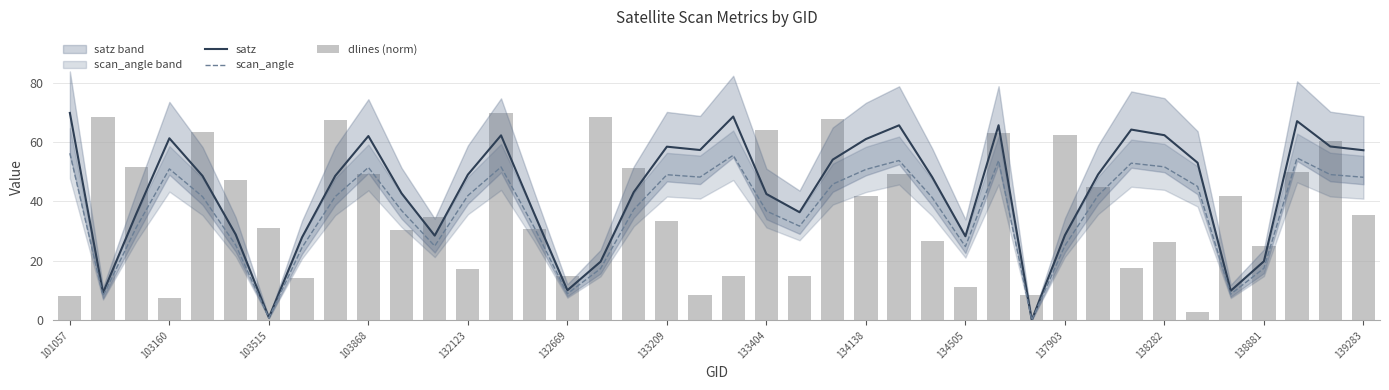

What is the maximum value for satz?

69.8